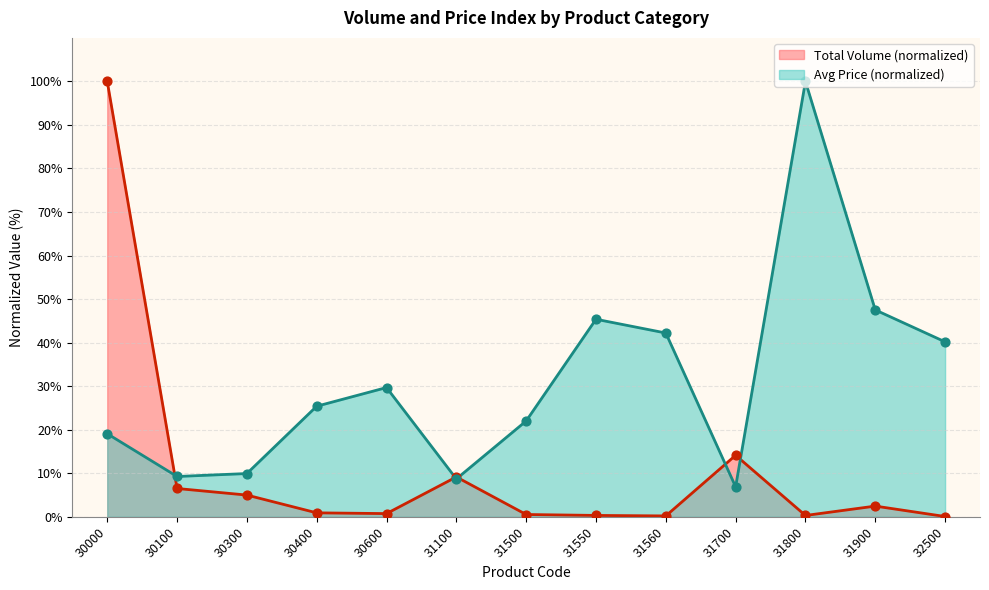

At how many categories does at least one series exceed 10?

10